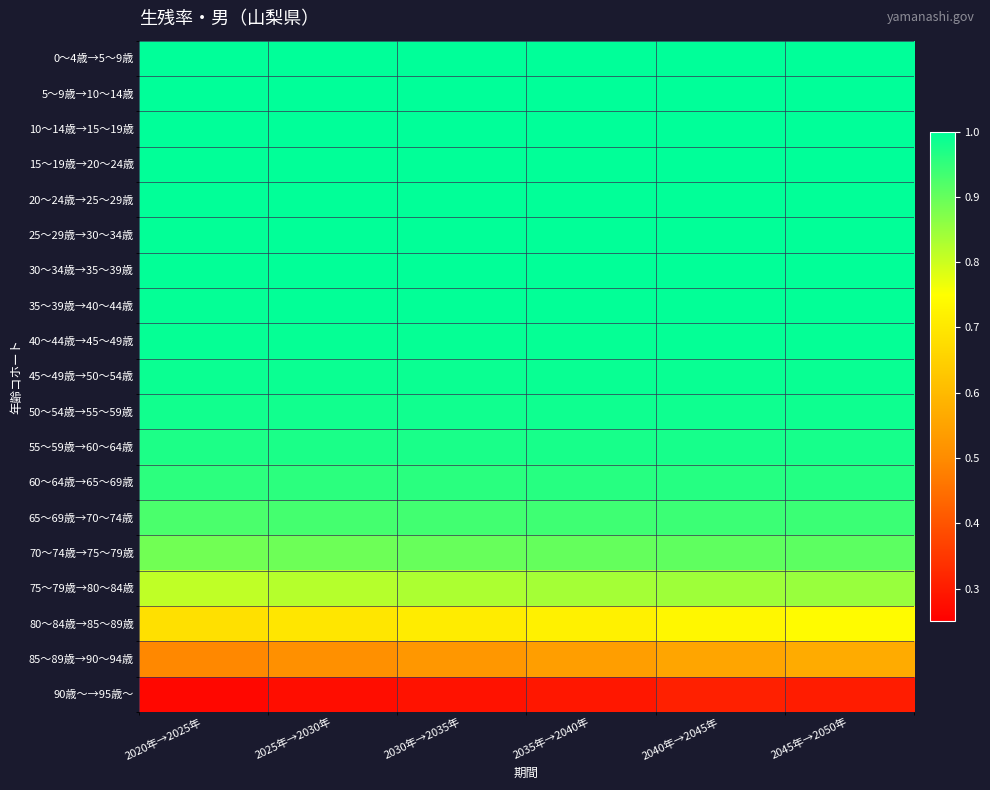

Which category has the highest value across all series?

2045年→2050年